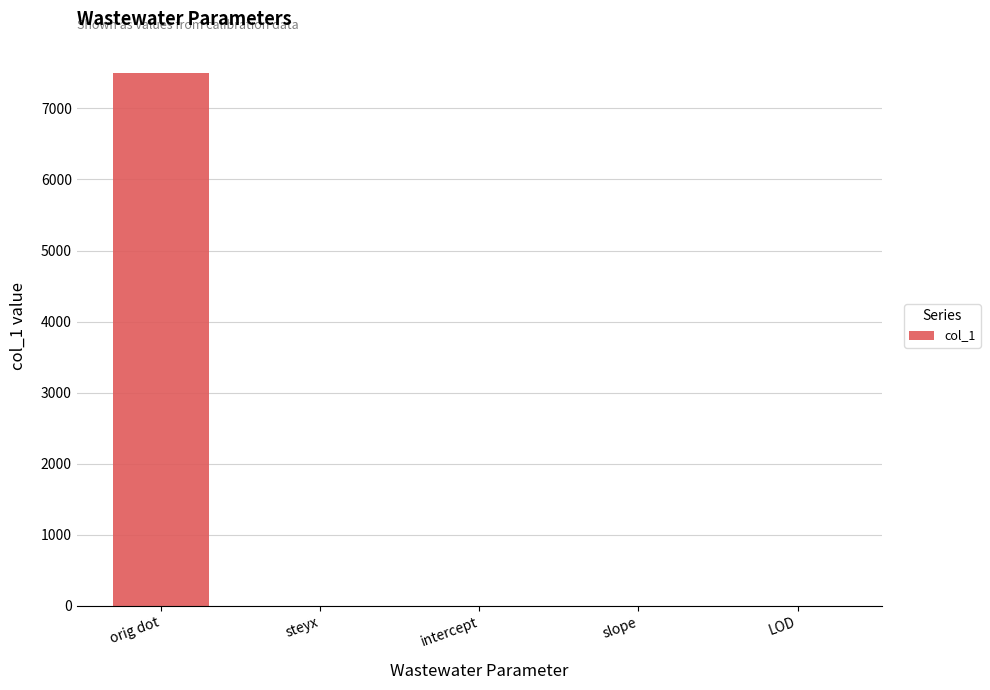

What is the sum of all values?

7511.0